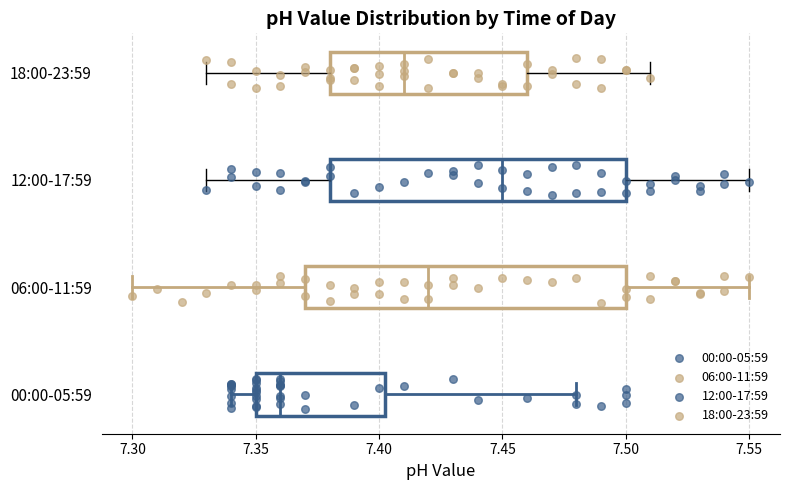

Which box has the furthest to the left median line?

00:00-05:59